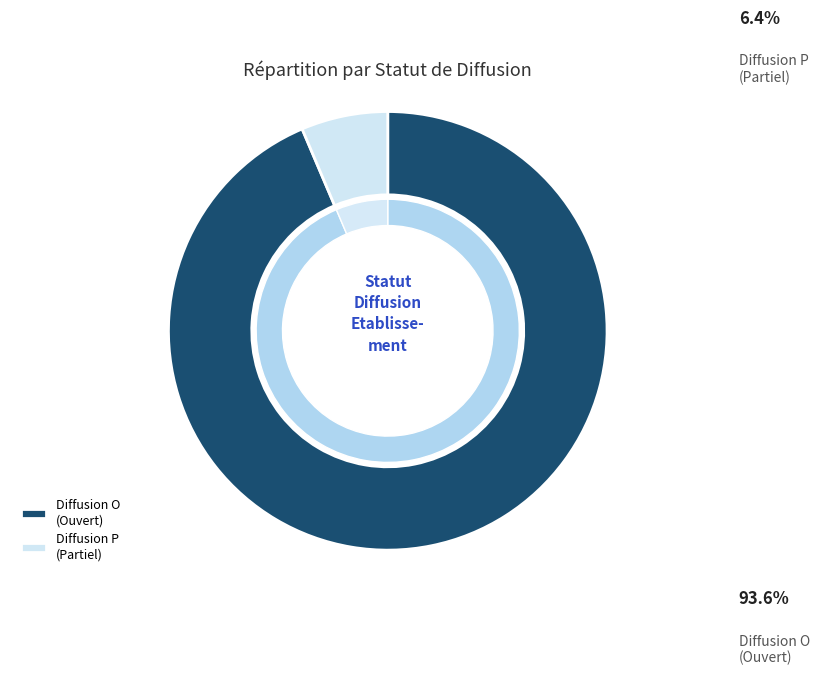

True or false: O accounts for 94% of the total.

True